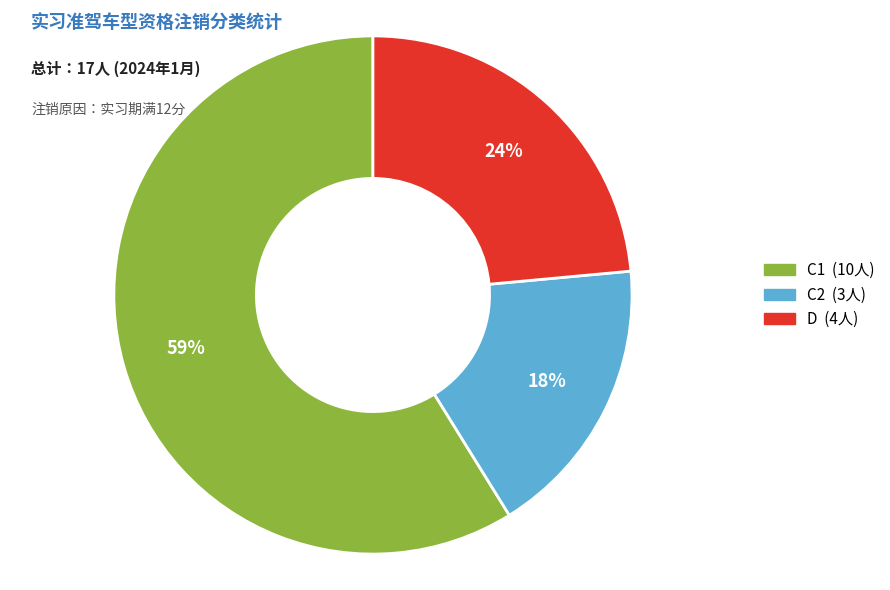

Between D and C2, which is larger?

D